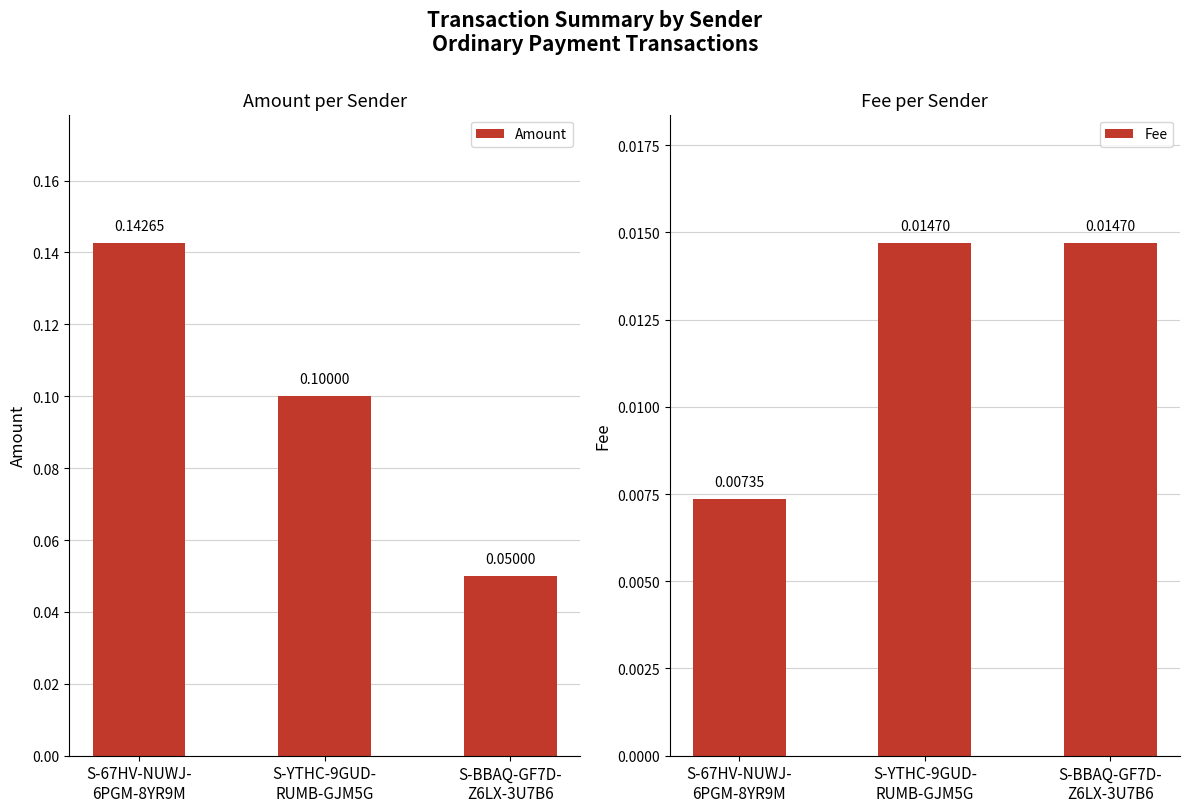

At how many categories does at least one series exceed 0?

3